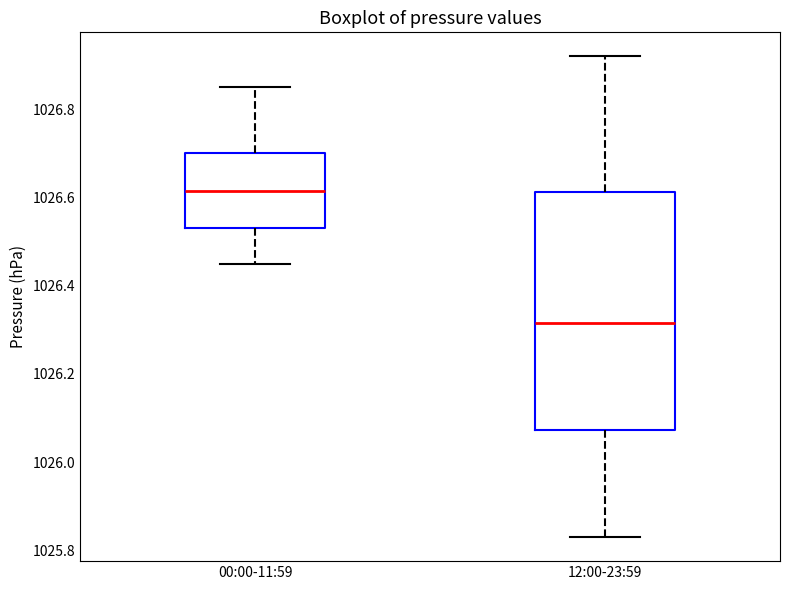

Where is the lower edge of the box for 00:00-11:59 on the y-axis? The values are not printed on the chart, so give them approximately, as read against the axis.

1026.54